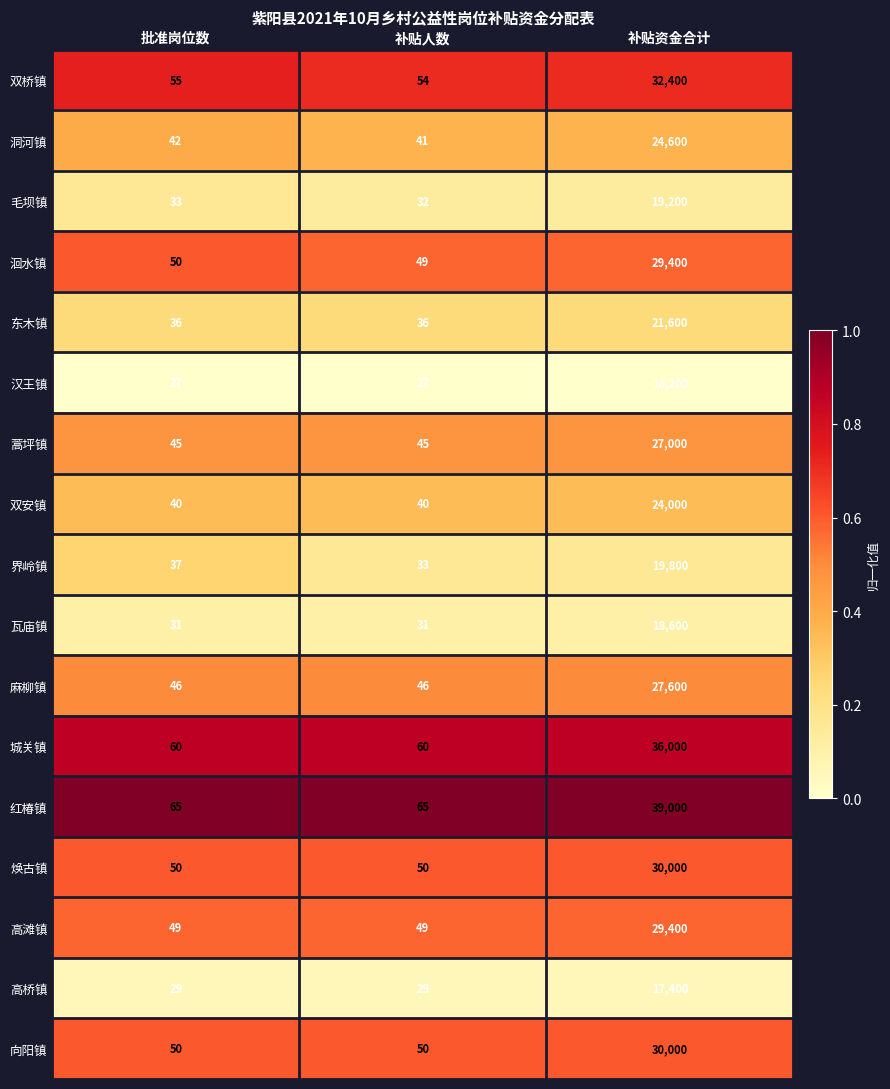

At which label does 洄水镇 reach its minimum?

补贴人数